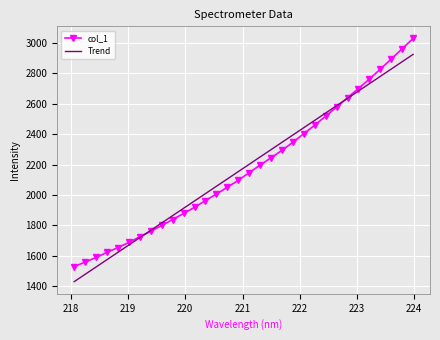

What is the maximum value shown in the chart?

3030.7